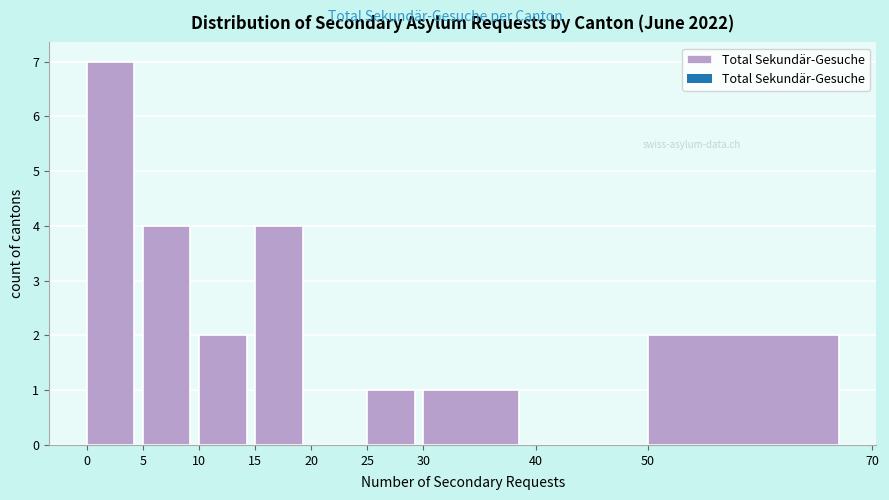

How tall is the bar that spans 50 to 70 on the x-axis? The values are not printed on the chart, so give them approximately, as read against the axis.

2